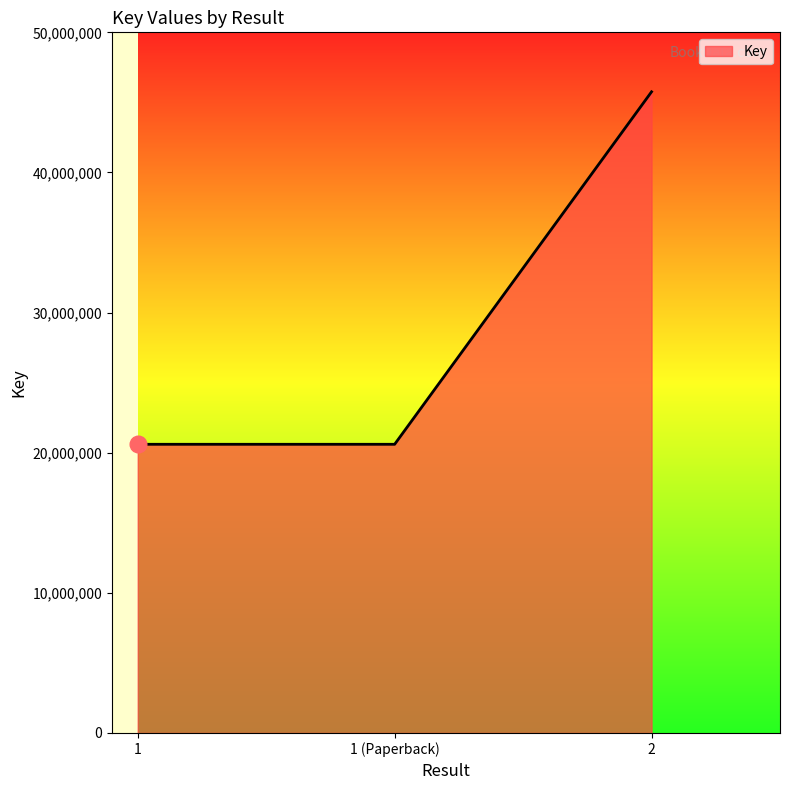

The value at 2 is 45755764. True or false?

True